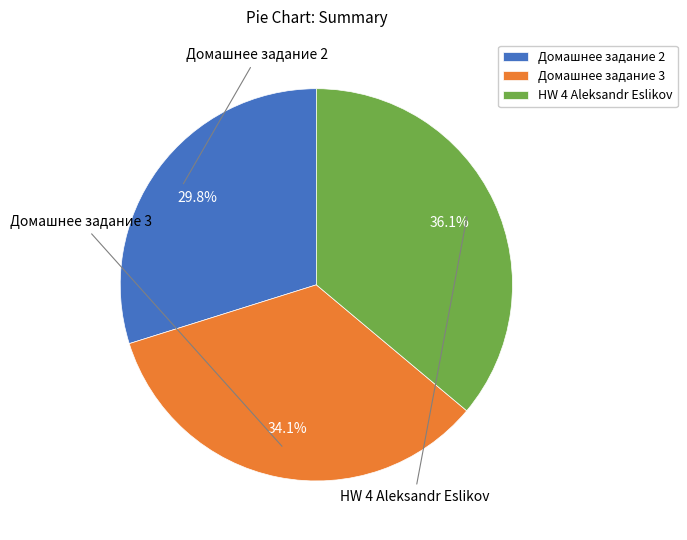

Does any single category account for the majority?

No